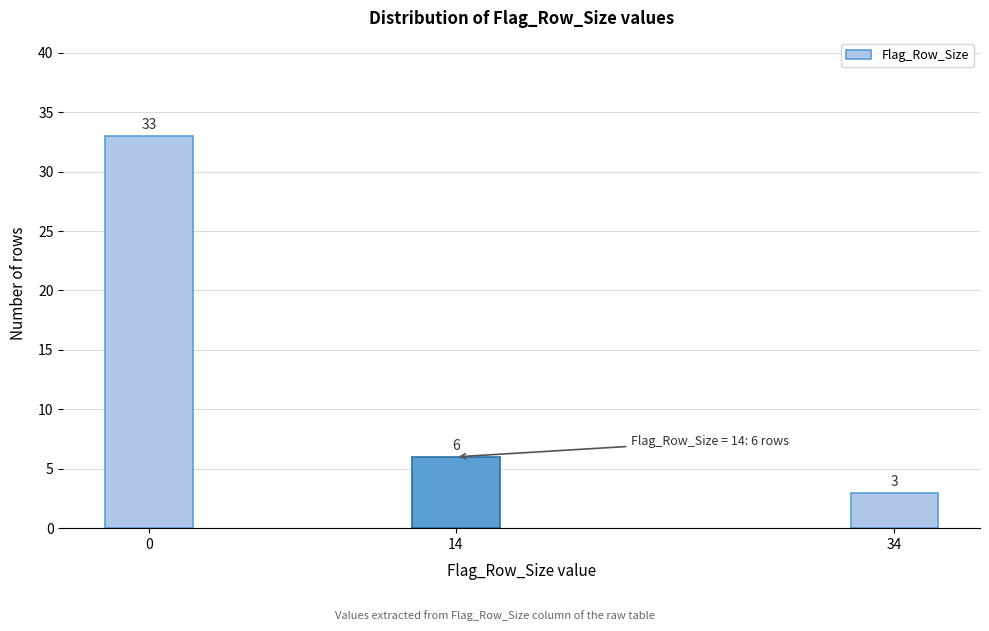

Reading left to right, list all the values displayed in this chart.

0=33	14=6	34=3